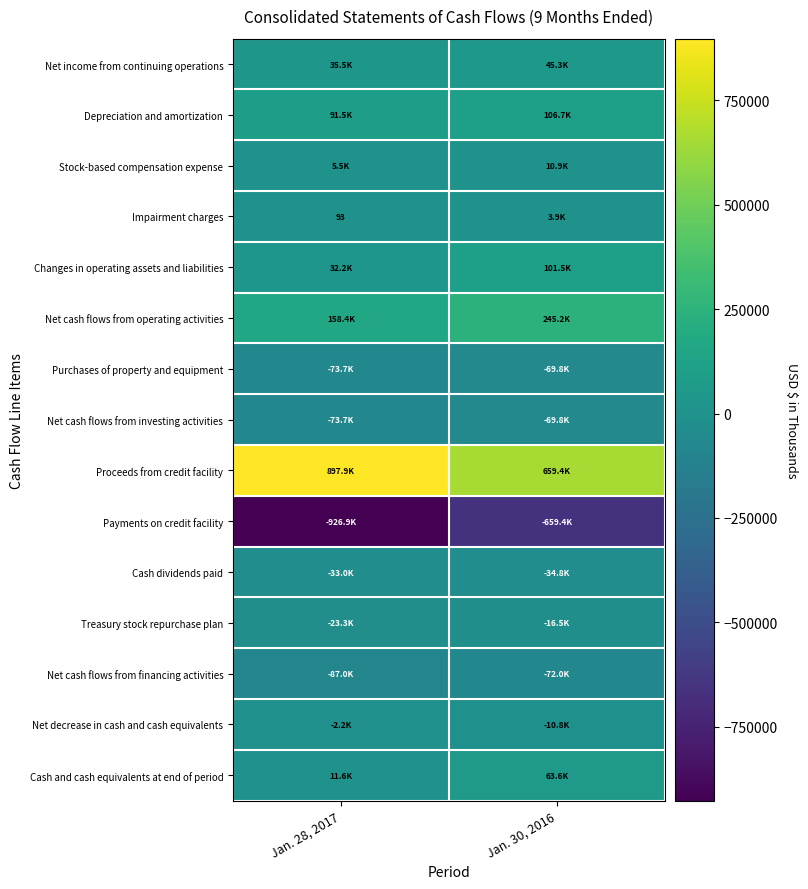

What is the sum of the Net decrease in cash and cash equivalents values at Jan. 30, 2016 and Jan. 28, 2017?

-13013